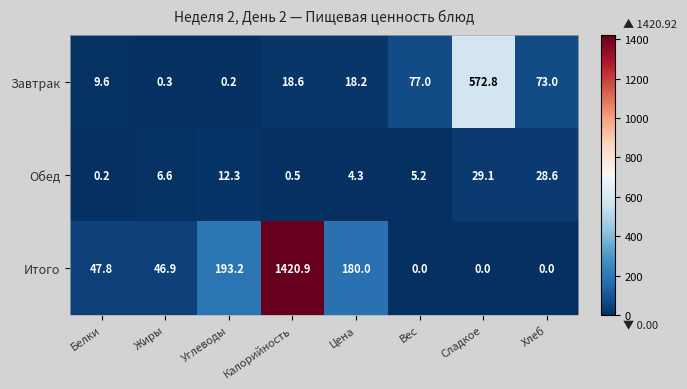

The Итого series shows 0.0 at Хлеб. True or false?

True